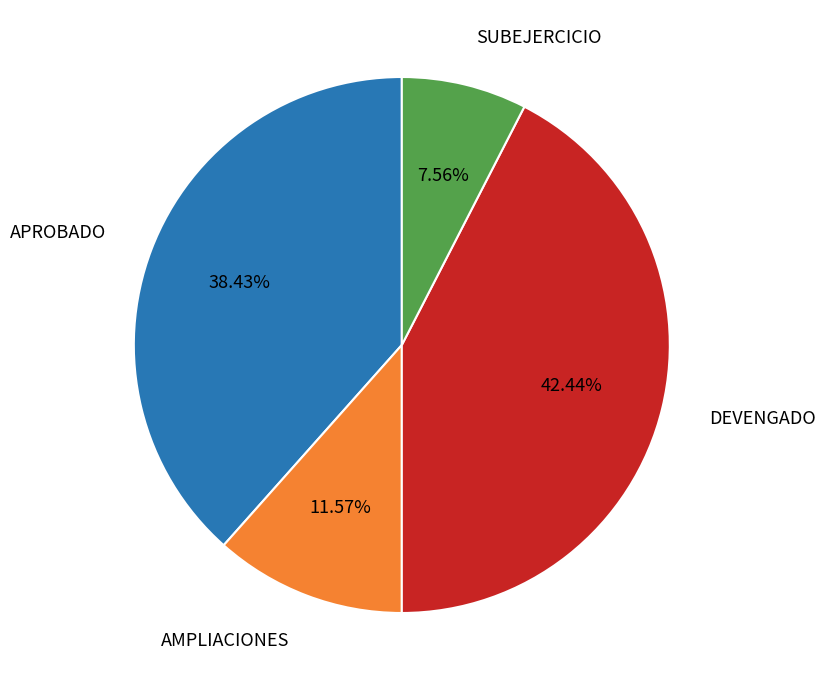

Which slice is the smallest?

SUBEJERCICIO